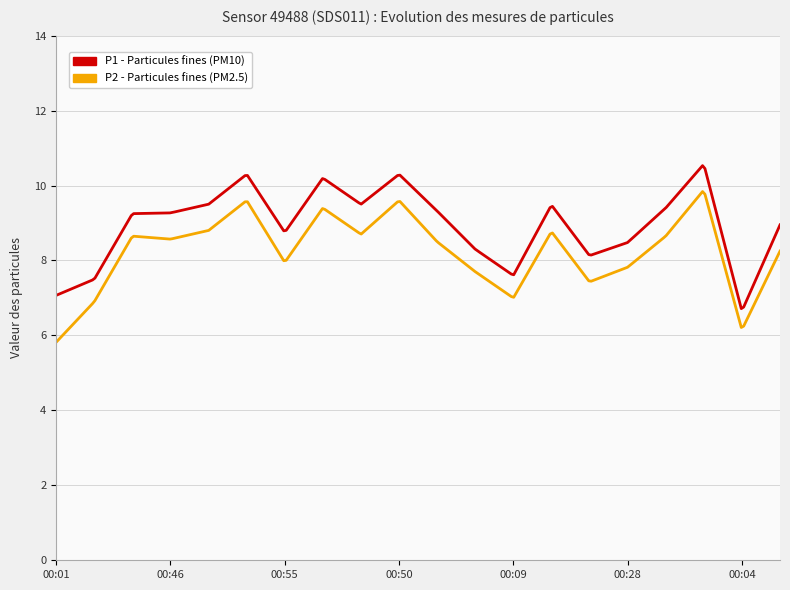

What is the smallest value displayed?

5.8